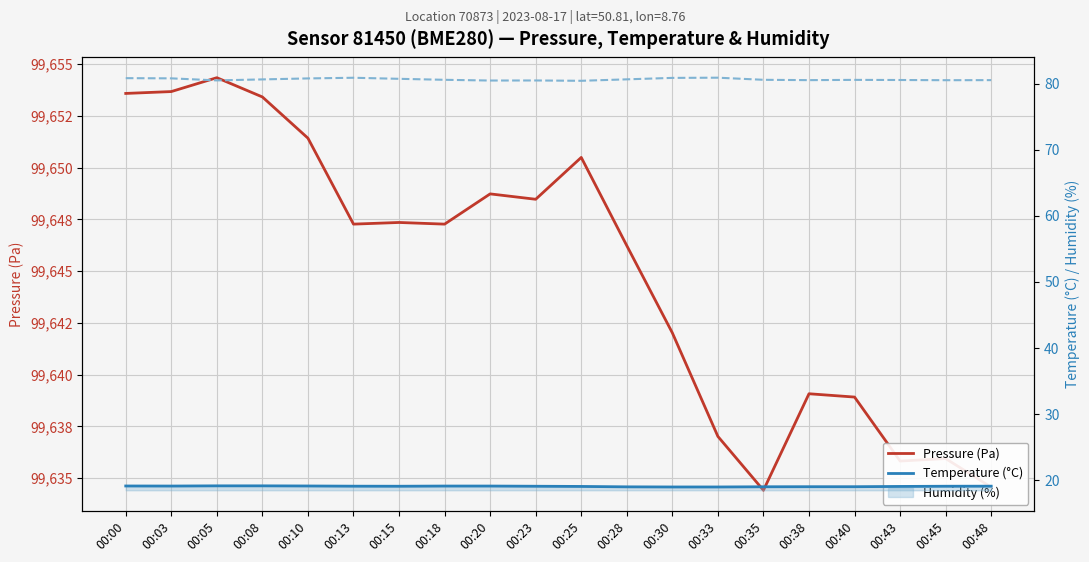

Which series has the widest spread of values?

Pressure (Pa)